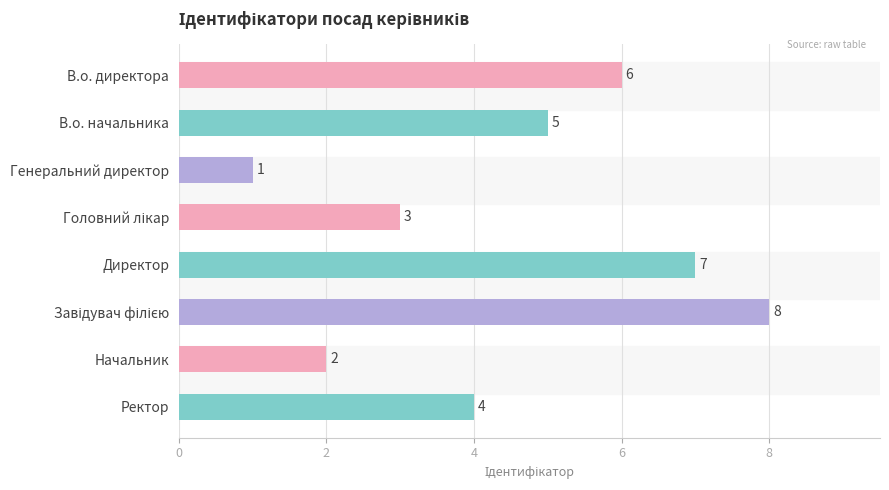

Reading bottom to top, what are all the values shown in this chart?

4	2	8	7	3	1	5	6